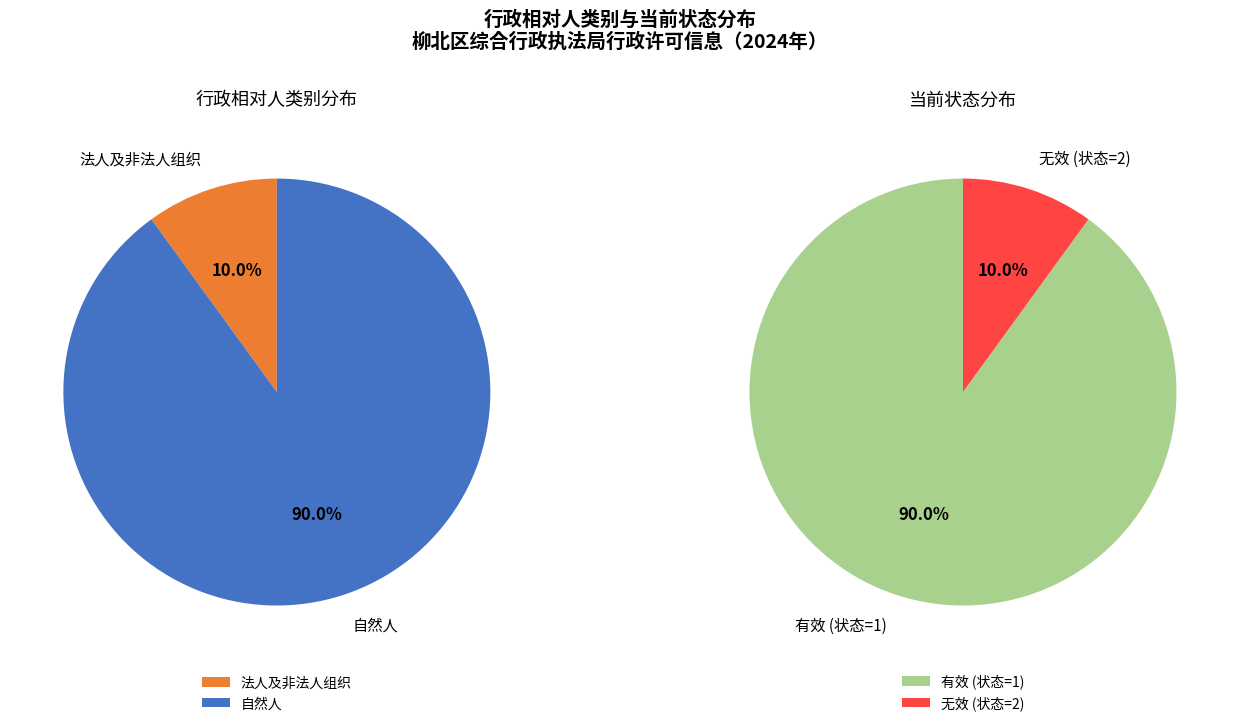

To the nearest percent, what is the combined percentage of 法人及非法人组织 and 自然人?

100%